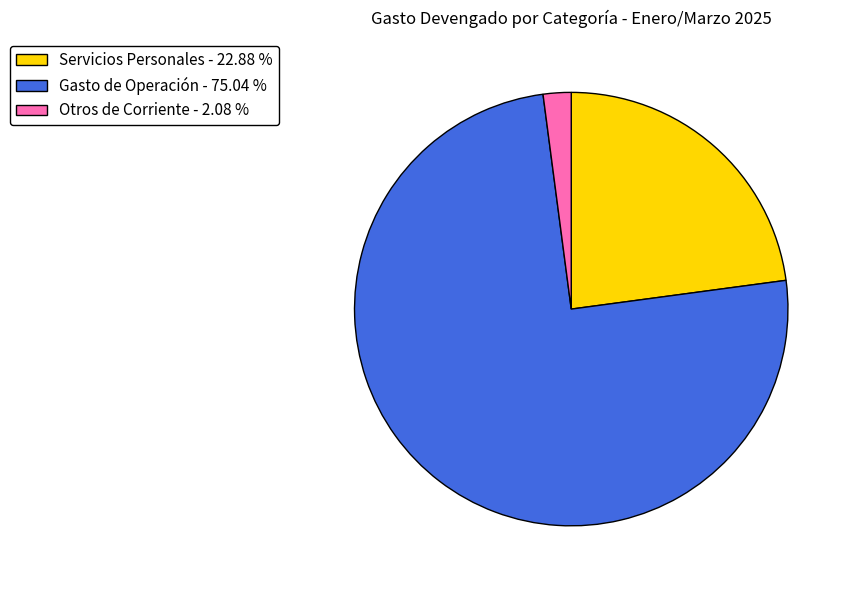

Do Servicios Personales - 22.88 % and Gasto de Operación - 75.04 % together represent more than half of the pie?

Yes